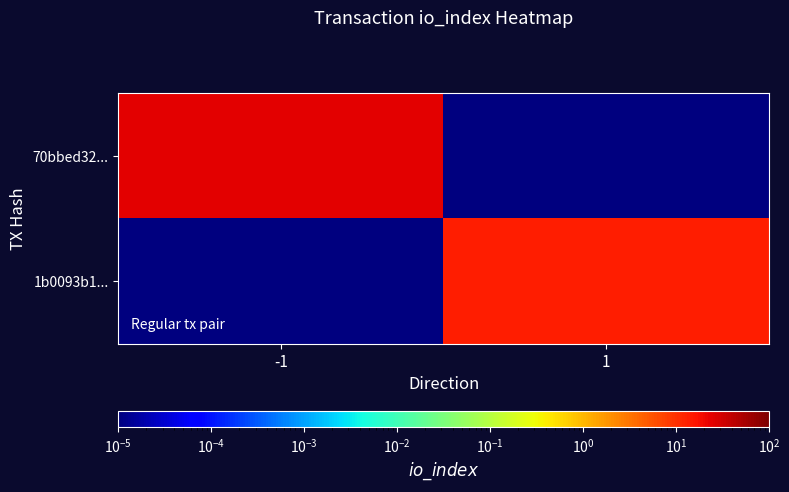

Reading left to right, extract all data points from this chart.

70bbed32...: -1=25.0	1=0.0
1b0093b1...: -1=0.0	1=14.0